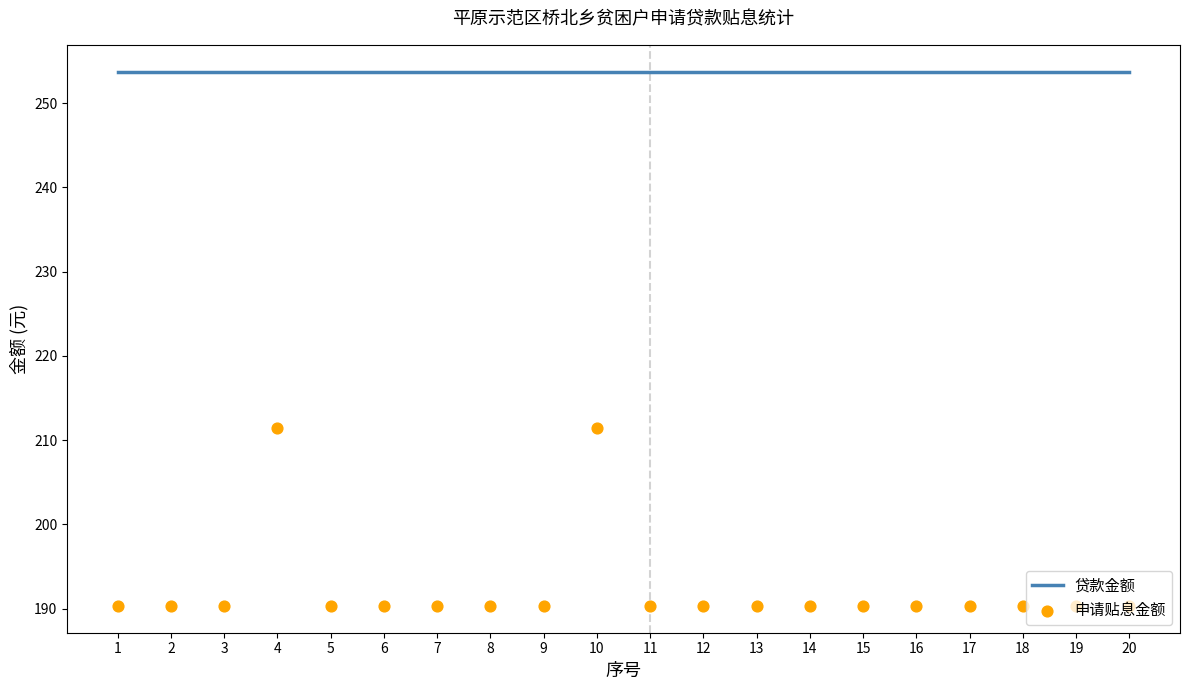

What are all the series names shown in the legend?

贷款金额, 申请贴息金额